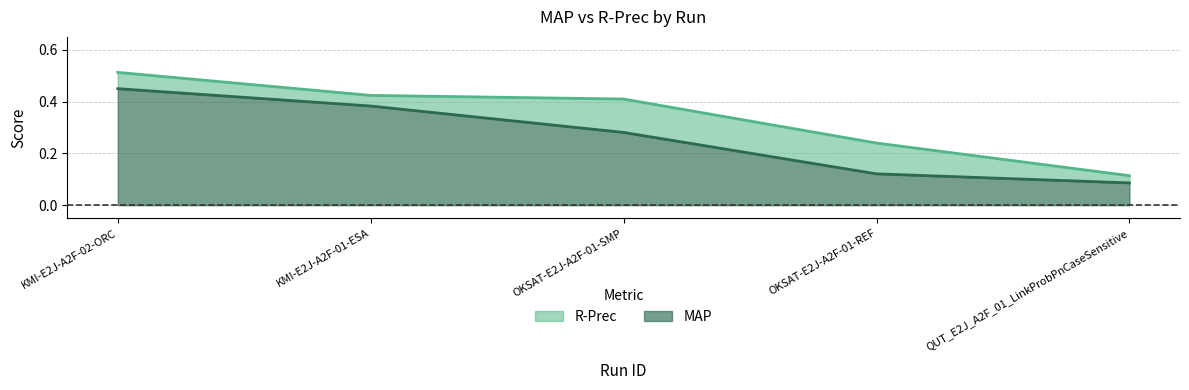

Reading right to left, list all the values displayed in this chart.

MAP: 0.1	0.1	0.3	0.4	0.5
R-Prec: 0.1	0.2	0.4	0.4	0.5